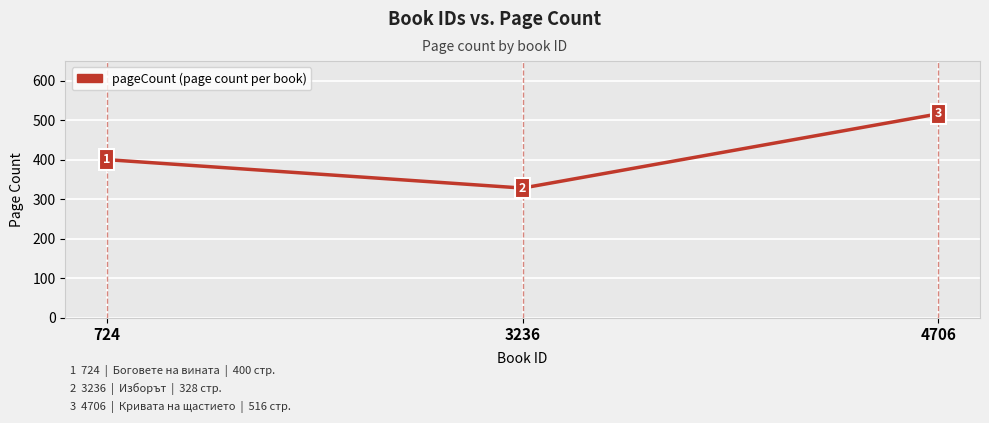

The value at 724 is 697. True or false?

False